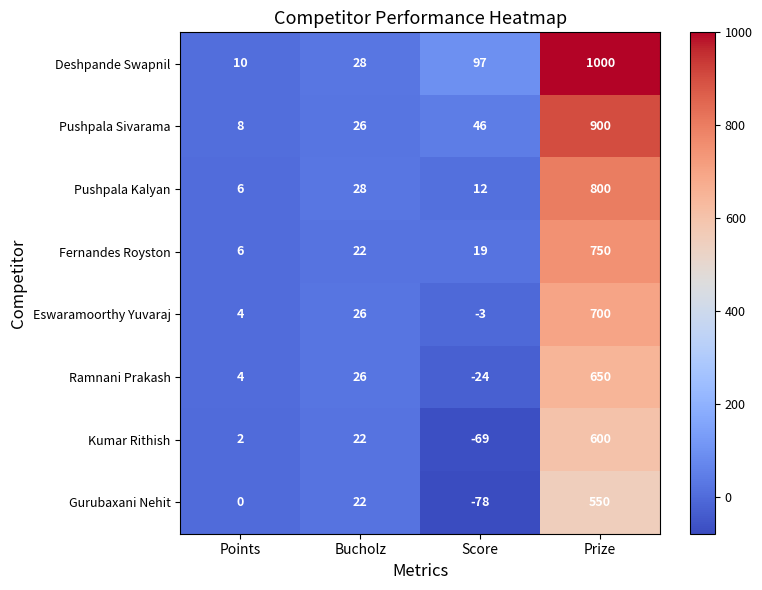

What is the spread (max minus min) of values at Score?

175